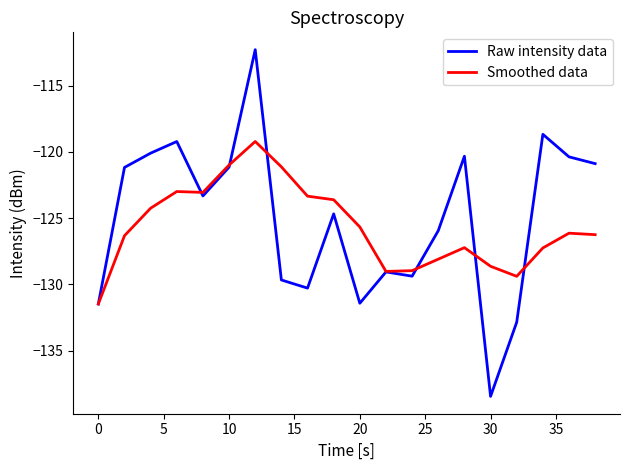

List the series in order of their peak value, lowest first.

Smoothed data, Raw intensity data